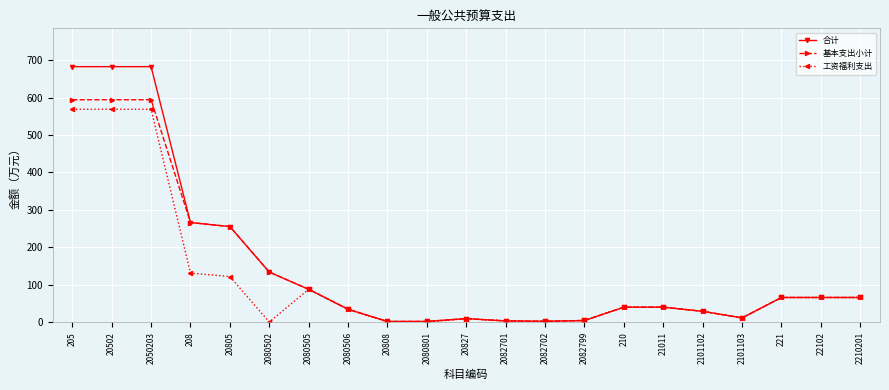

How many lines are shown in the chart?

3